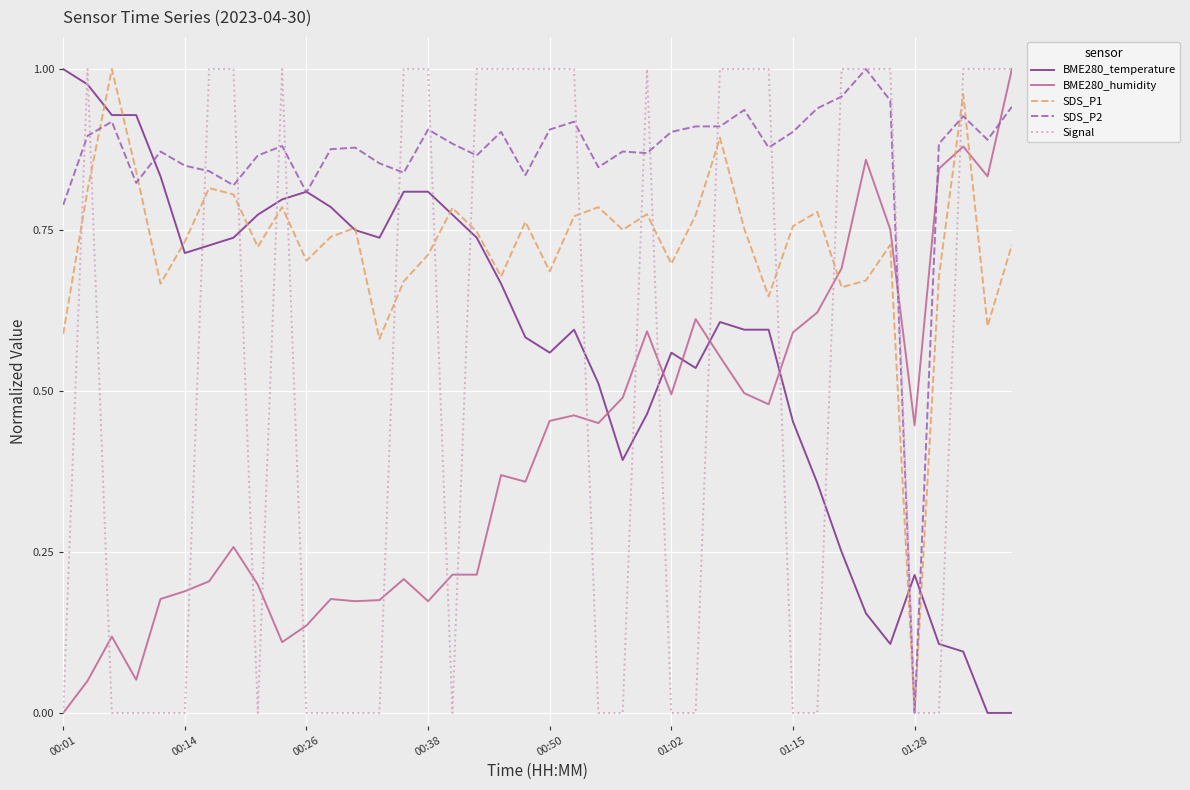

Count the number of categories in the chart.

40